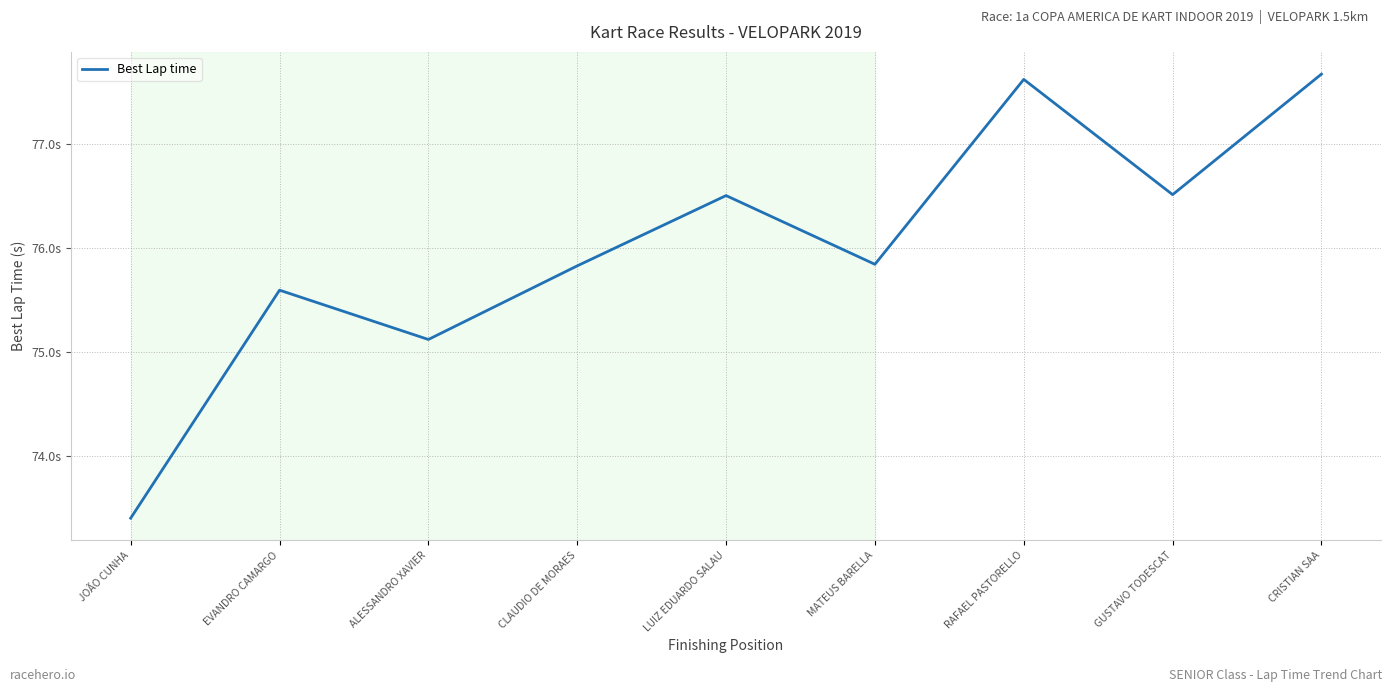

Is this an area chart (filled region under the line)?

No